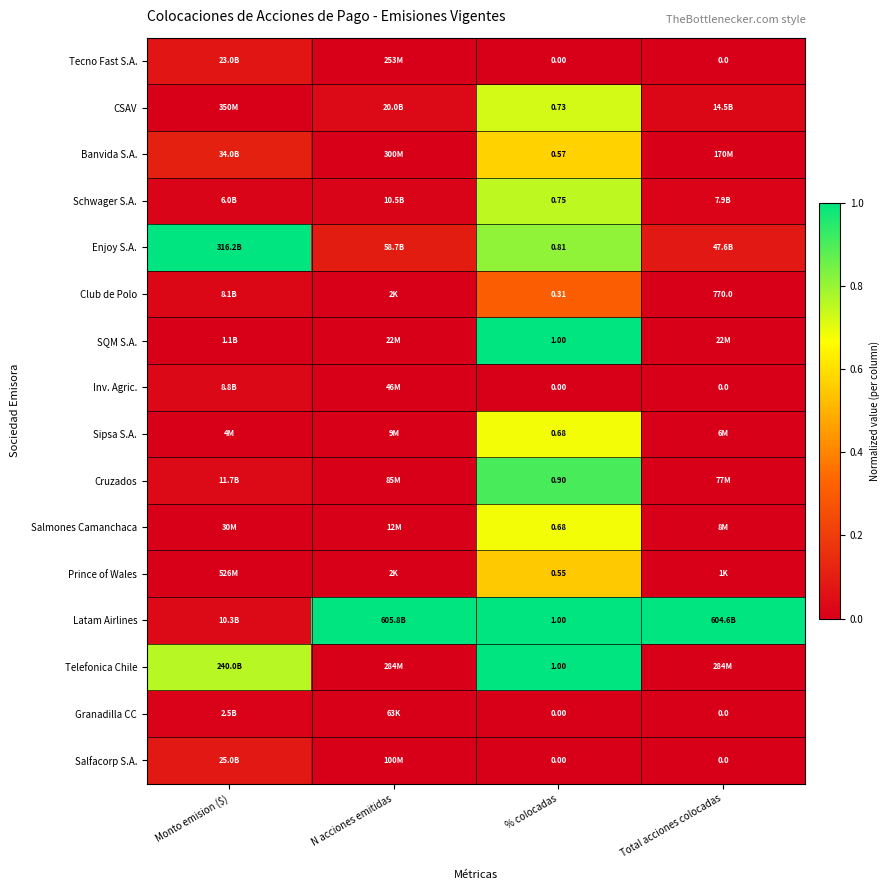

What is the difference between the highest and lowest values at Monto emision ($)?

1.0